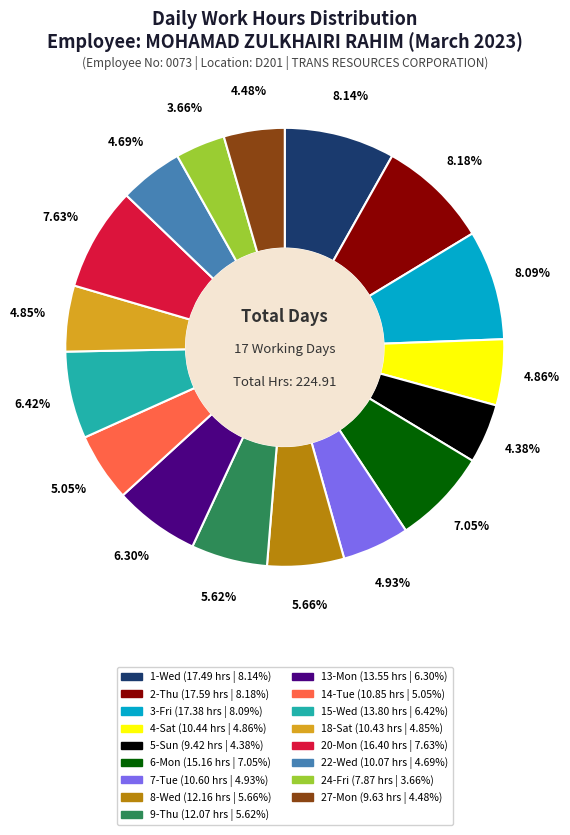

Count the number of slices in the pie.

17